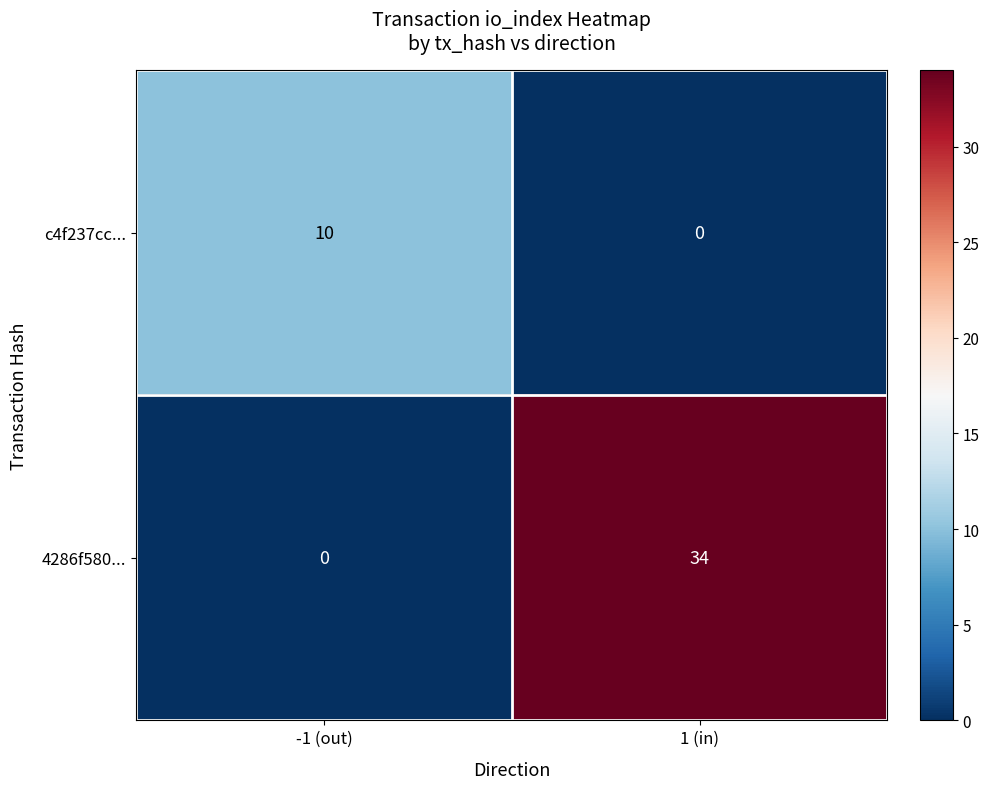

Which category has the lowest value in the 4286f580... series?

-1 (out)